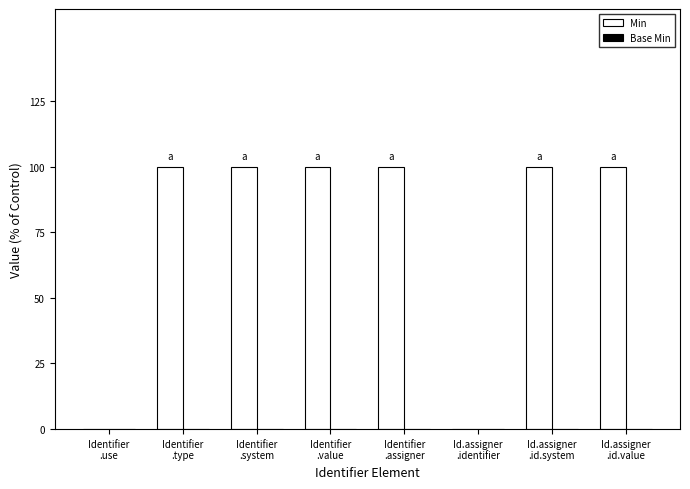

What is the sum of all values?

600